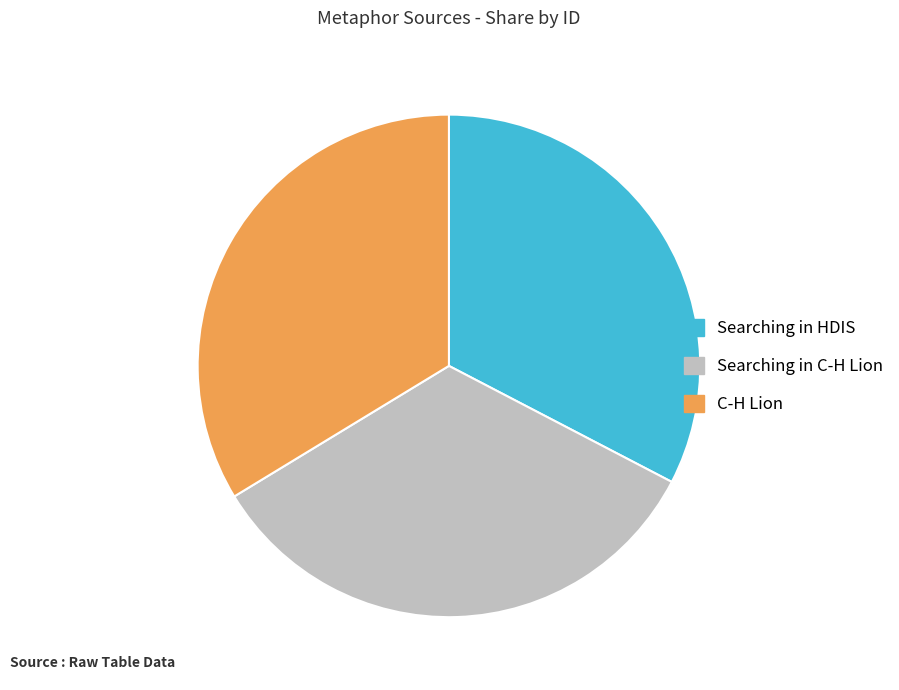

Do Searching in HDIS and Searching in C-H Lion together represent more than half of the pie?

Yes